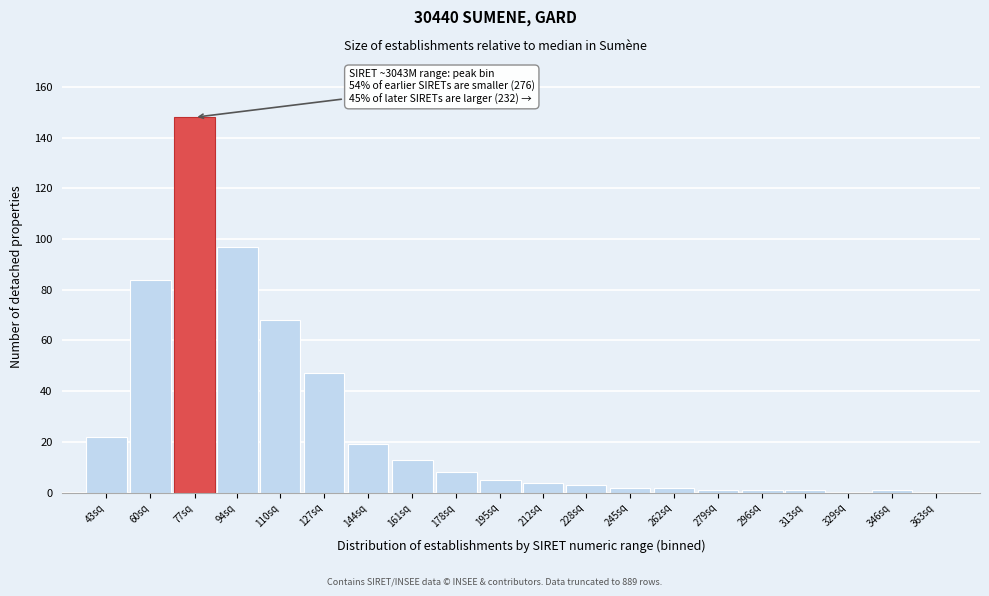

Reading left to right, extract all data points from this chart.

43sq=22	60sq=84	77sq=148	94sq=97	110sq=68	127sq=47	144sq=19	161sq=13	178sq=8	195sq=5	212sq=4	228sq=3	245sq=2	262sq=2	279sq=1	296sq=1	313sq=1	329sq=0	346sq=1	363sq=0